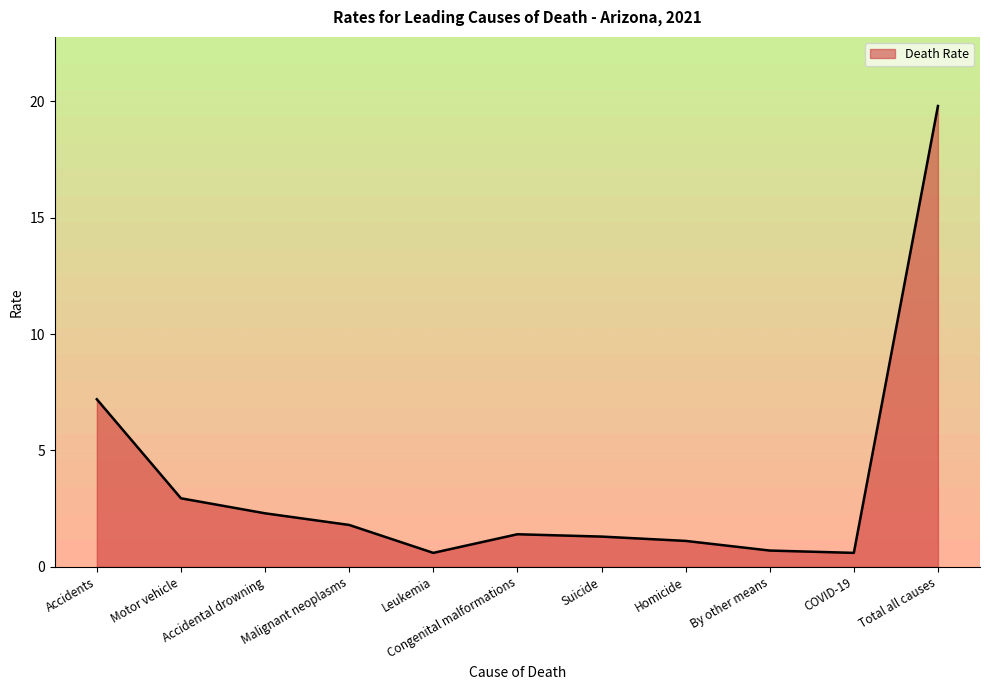

At which label is the value closest to 10?

Accidents